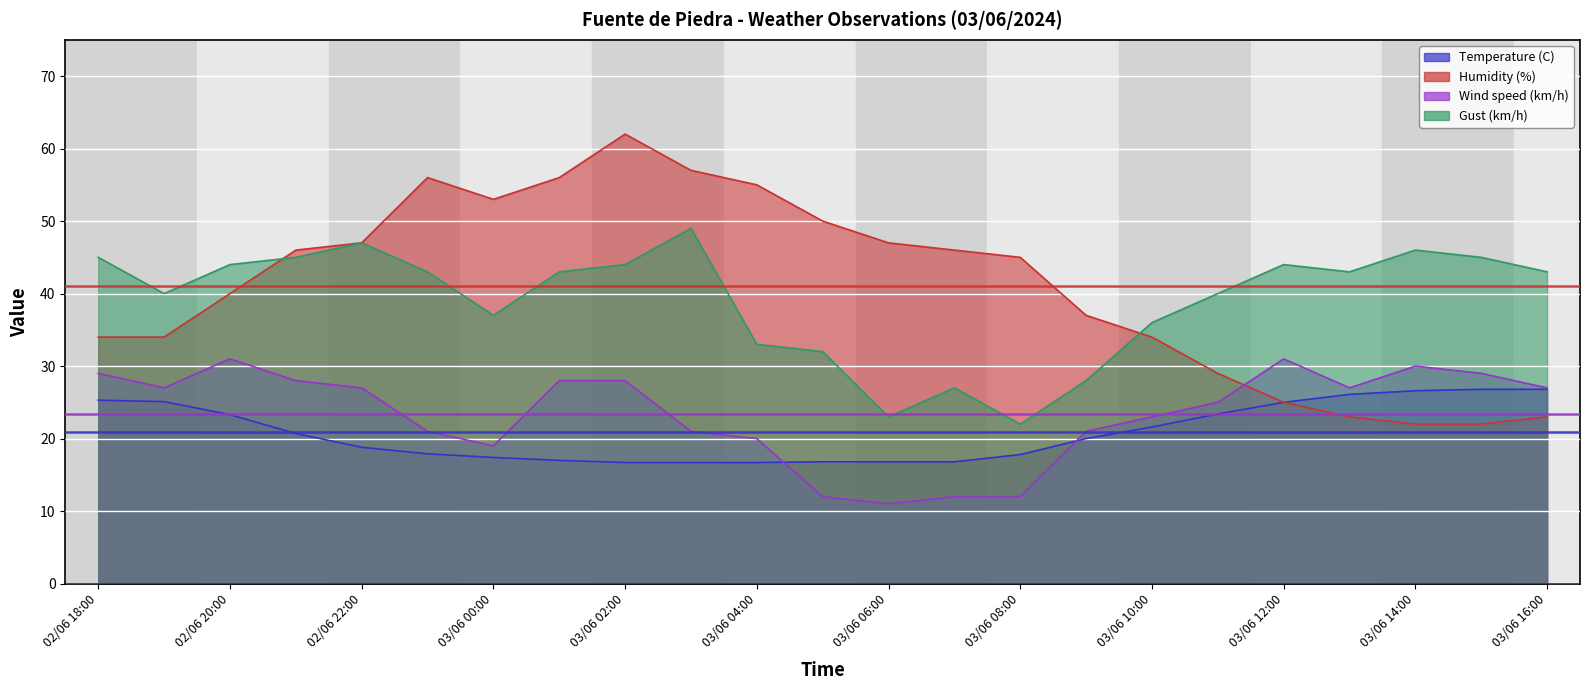

The value of Humidity (%) at 03/06 07:00 is 60.4. True or false?

False